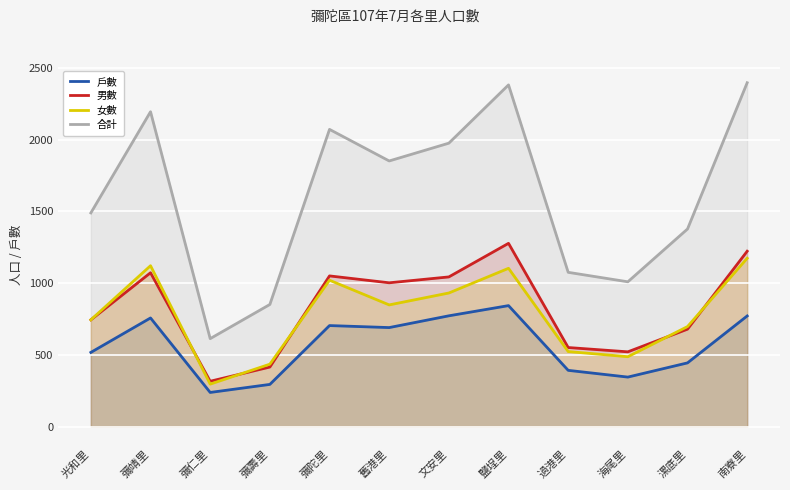

How many lines are shown in the chart?

4